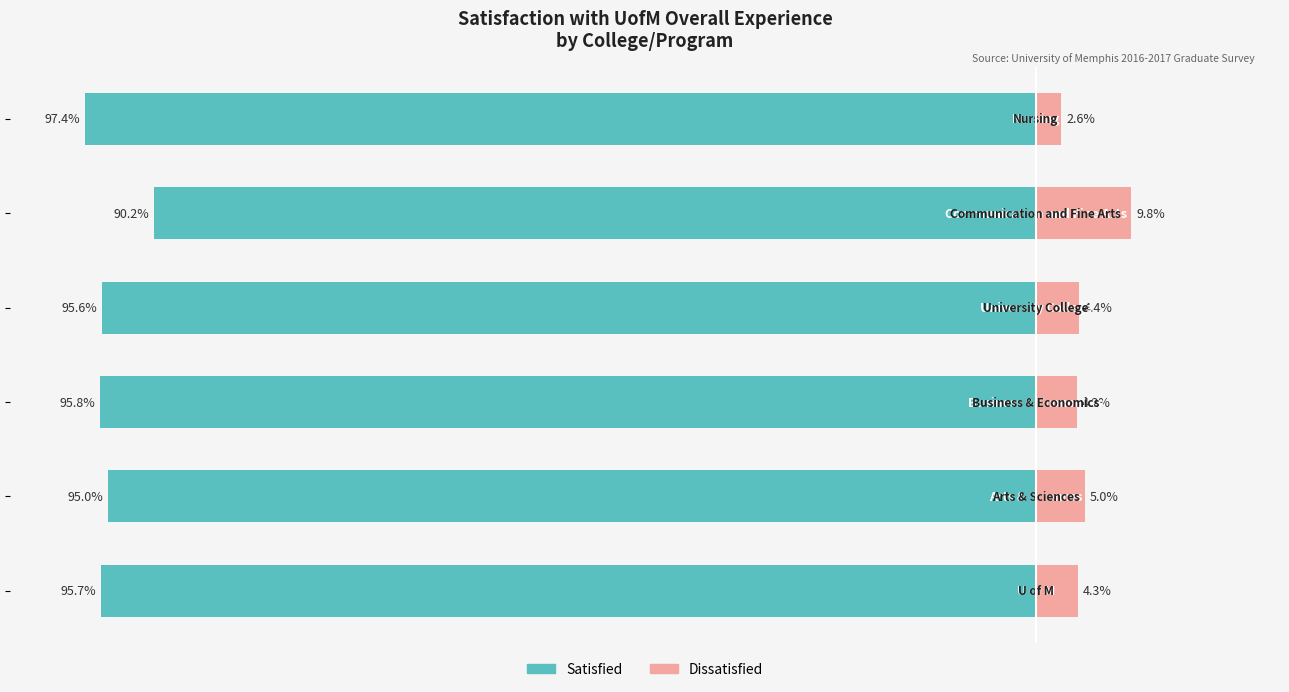

Which series has the widest spread of values?

Satisfied (Very + Somewhat)